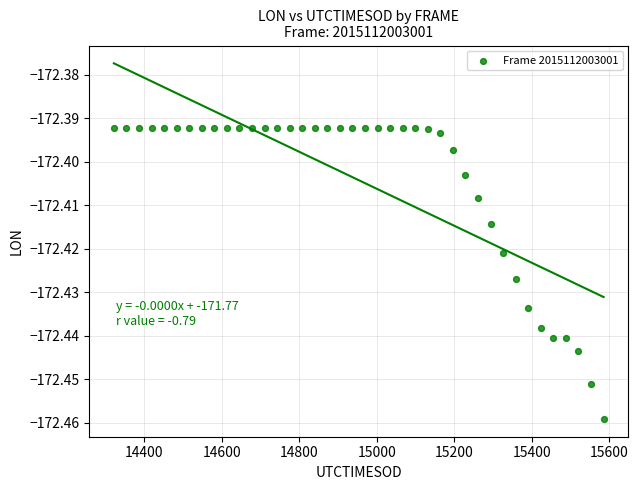

What is the range of X values (max minus min)?

1263.0